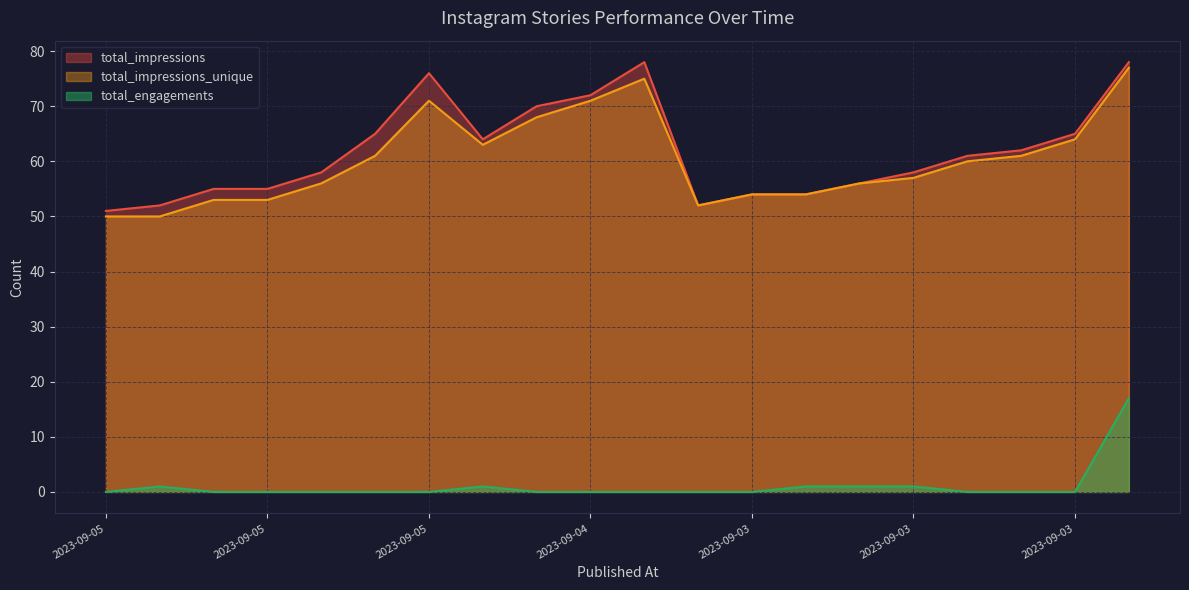

At how many categories does at least one series exceed 32?

20